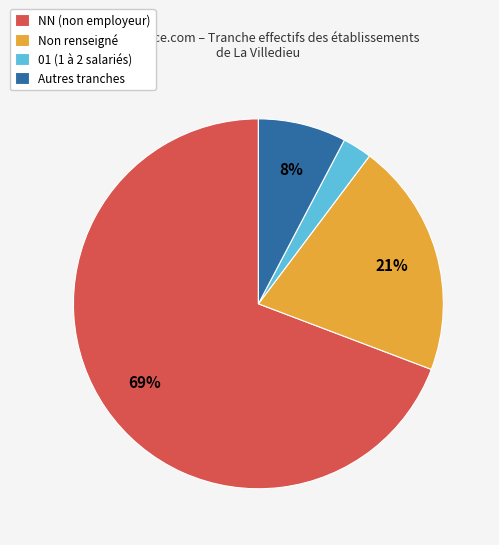

Is there a majority slice in this chart?

Yes